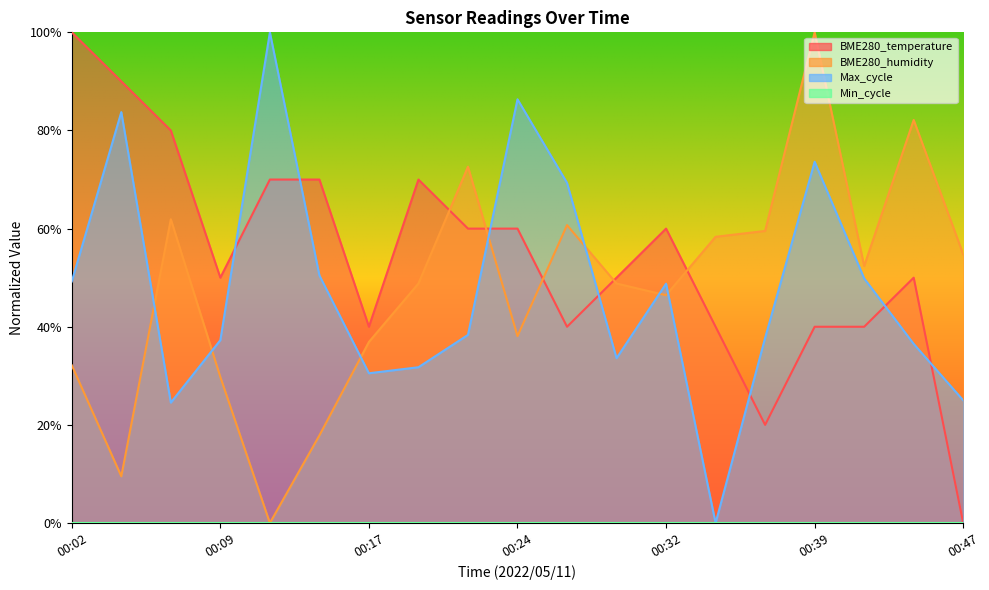

How many data points in BME280_humidity are less than 48?

8